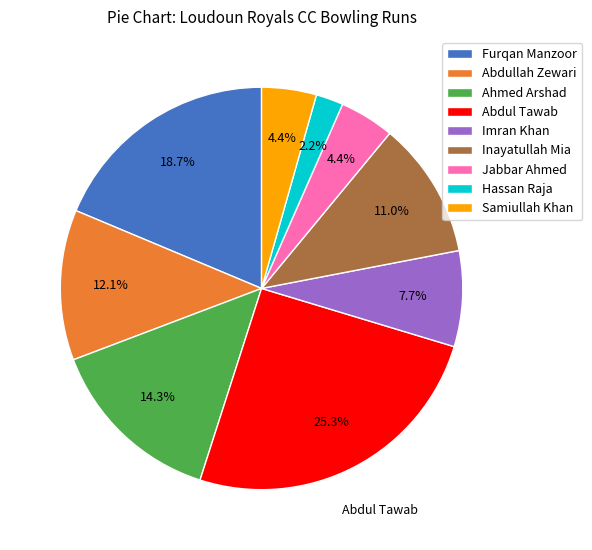

What percentage is the Imran Khan slice, to the nearest percent?

8%